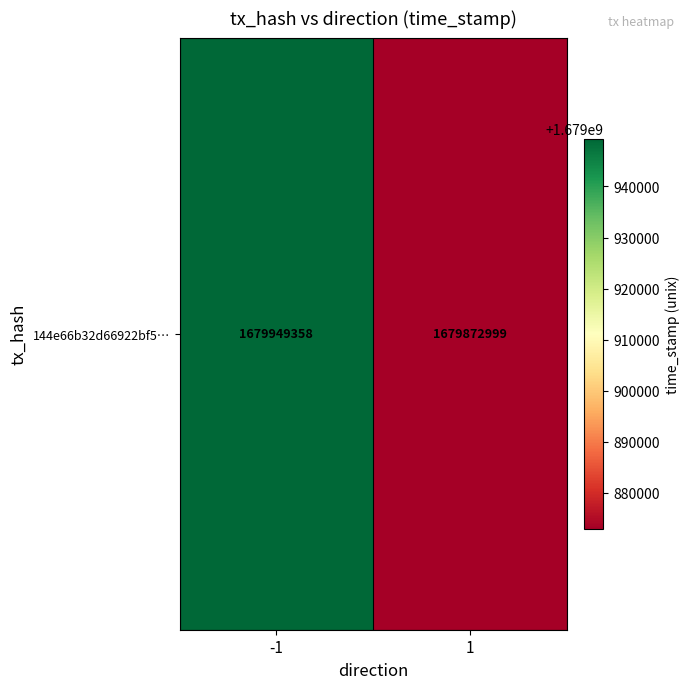

How many values are between 1679872999 and 1679949358?

2